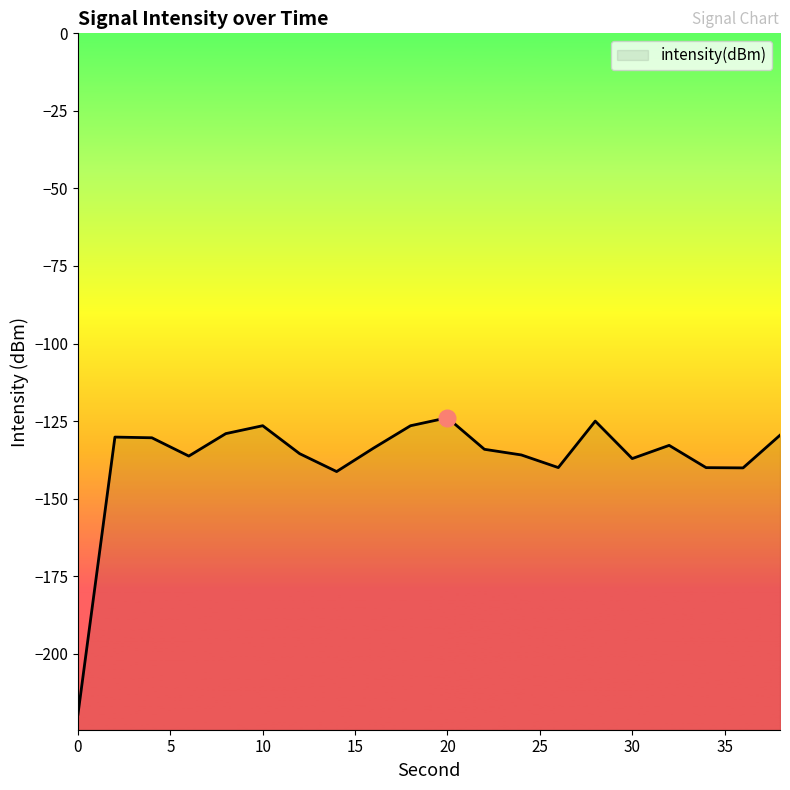

What is the approximate value at 18?

-126.5